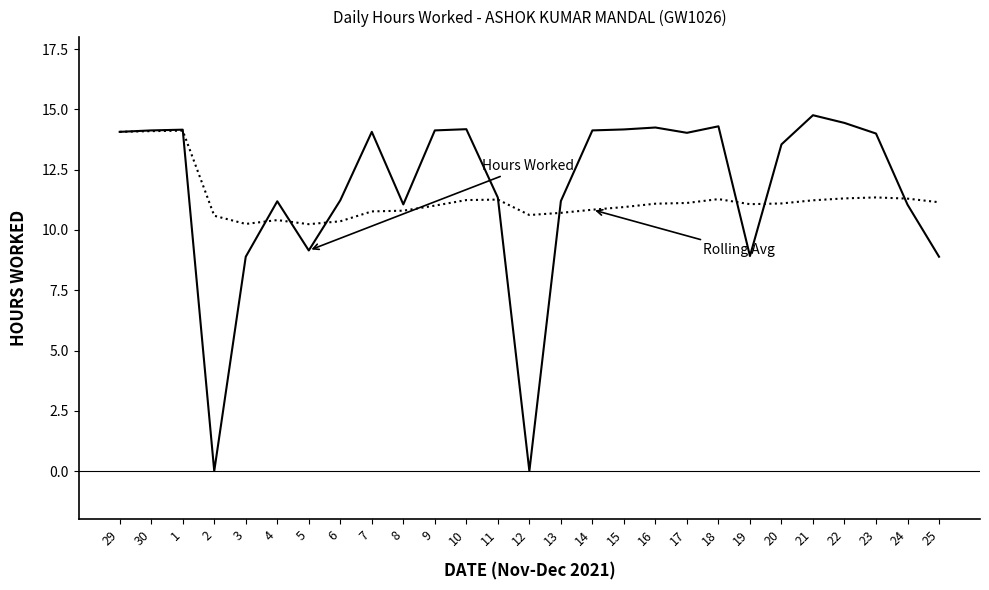

What is the difference between the highest and lowest values at 15?

3.2